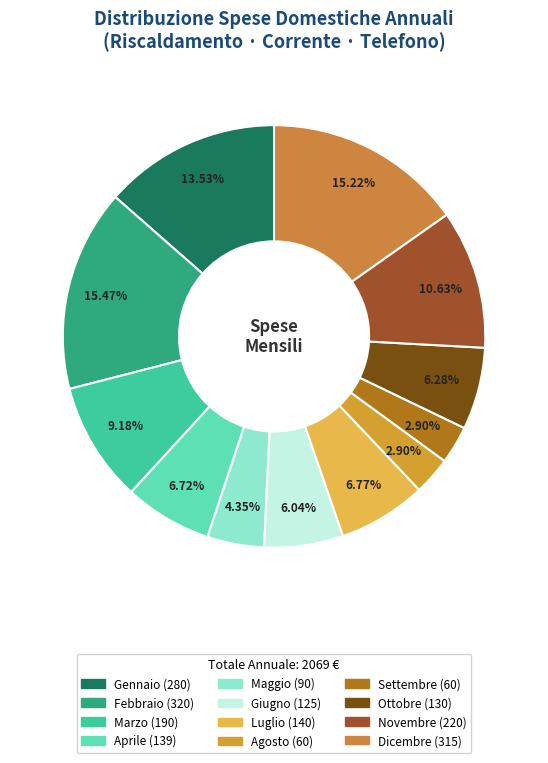

Is it true that Maggio is 4% of the pie?

True